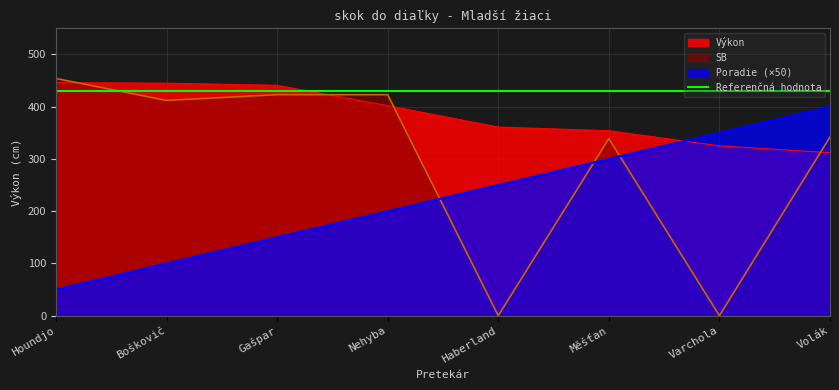

Is the value of Výkon at Boškovič greater than the value of SB at Měšťan?

Yes